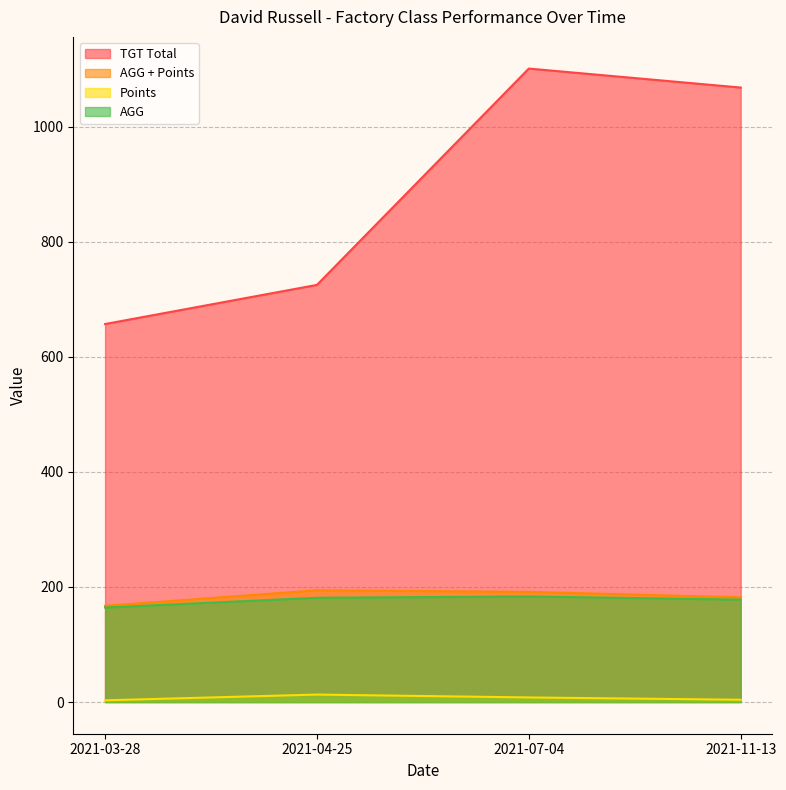

Rank the categories by TGT Total value from highest to lowest.

2021-07-04, 2021-11-13, 2021-04-25, 2021-03-28